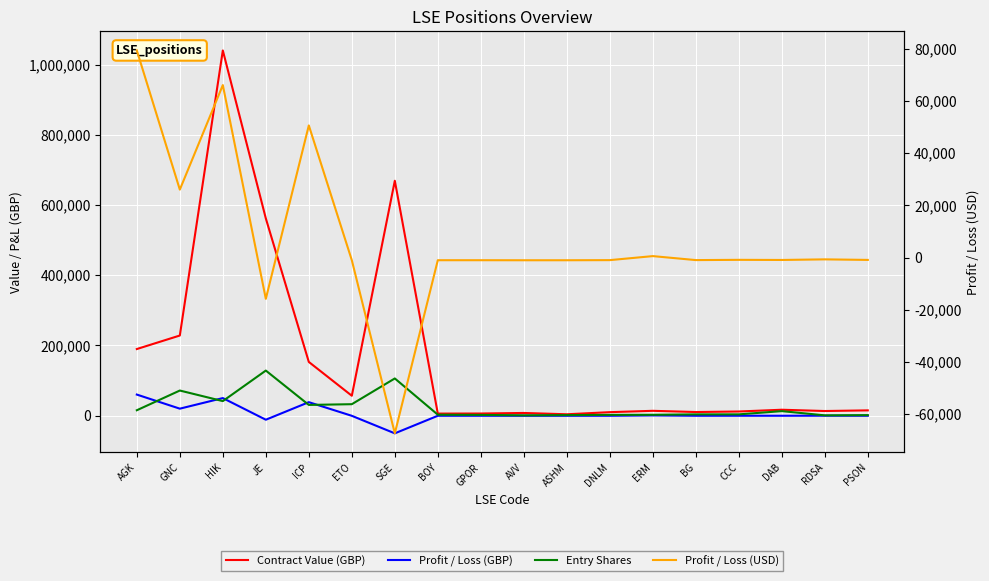

What is the label of the 16th point from the left?

DAB